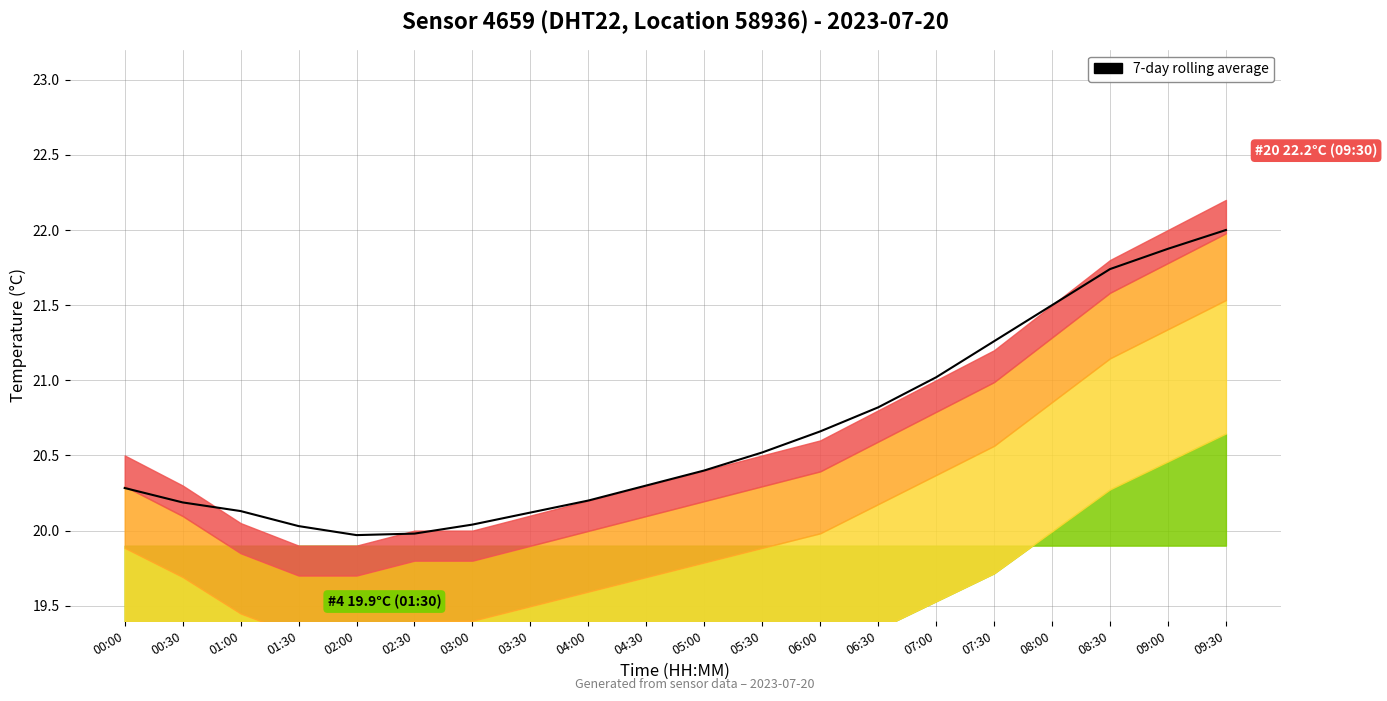

What is the label of the 6th point from the left?

02:30